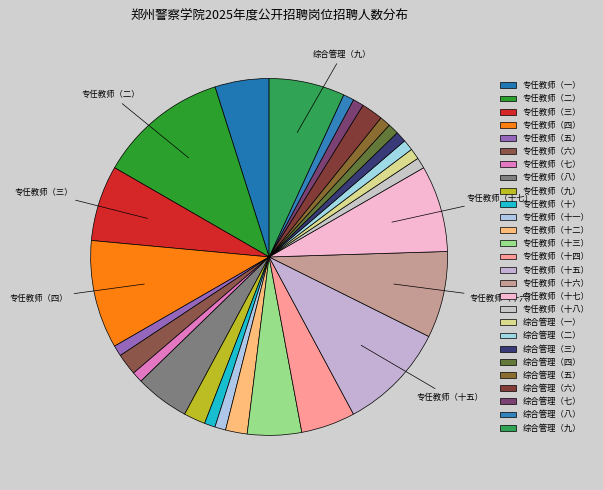

Approximately how many times larger is the value at 专任教师（七） compared to 专任教师（二）?

0.1